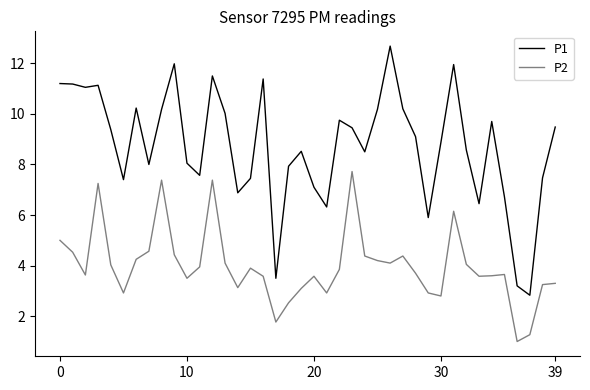

Which series has the largest total across all categories?

P1